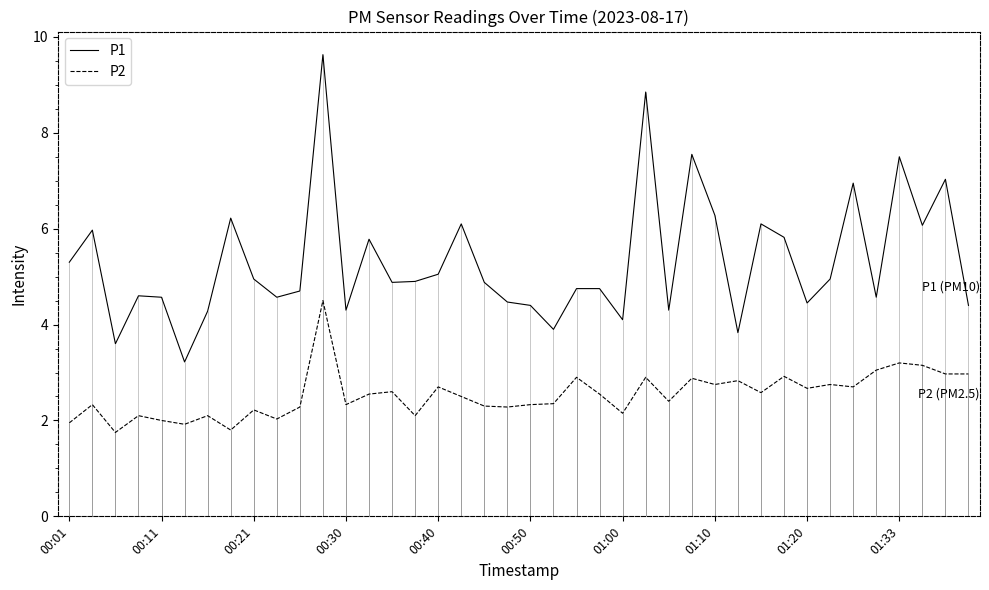

What is the sum of all P2 values?

101.3